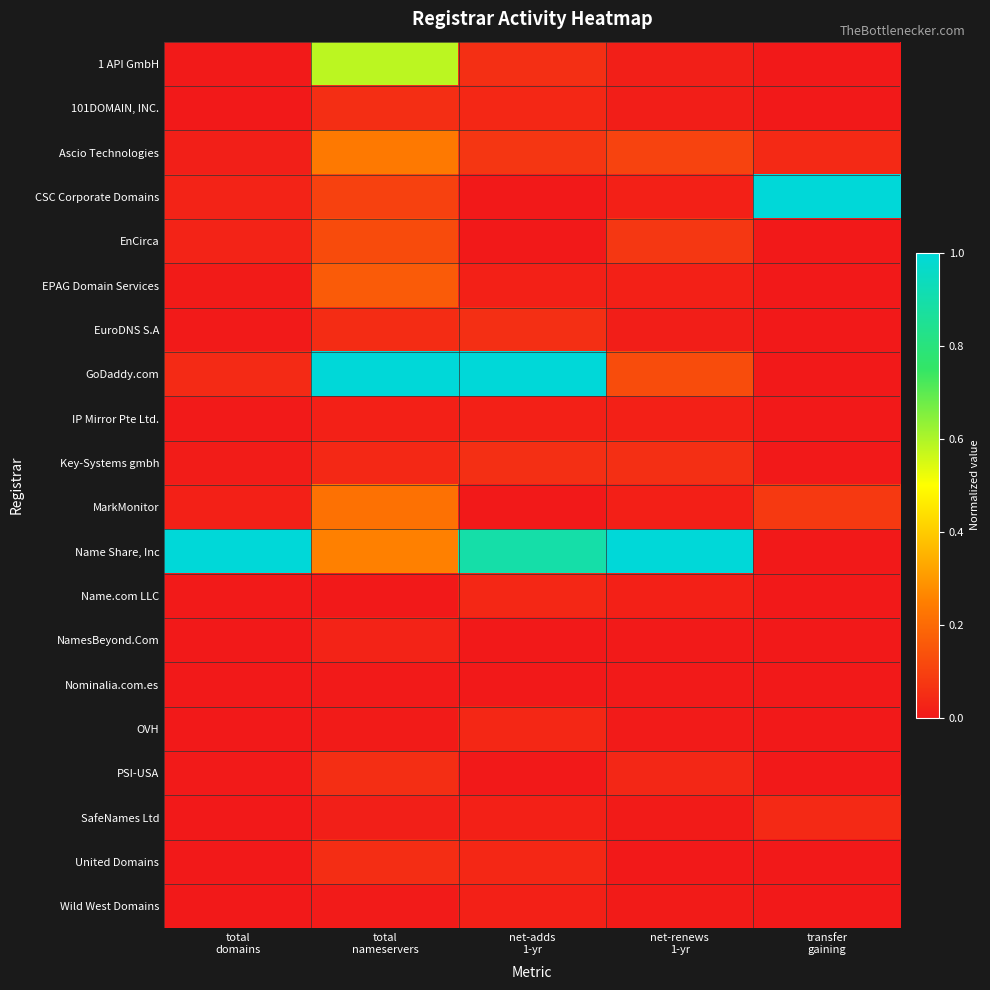

What is the total value across all series at net-renews
1-yr?

1.5